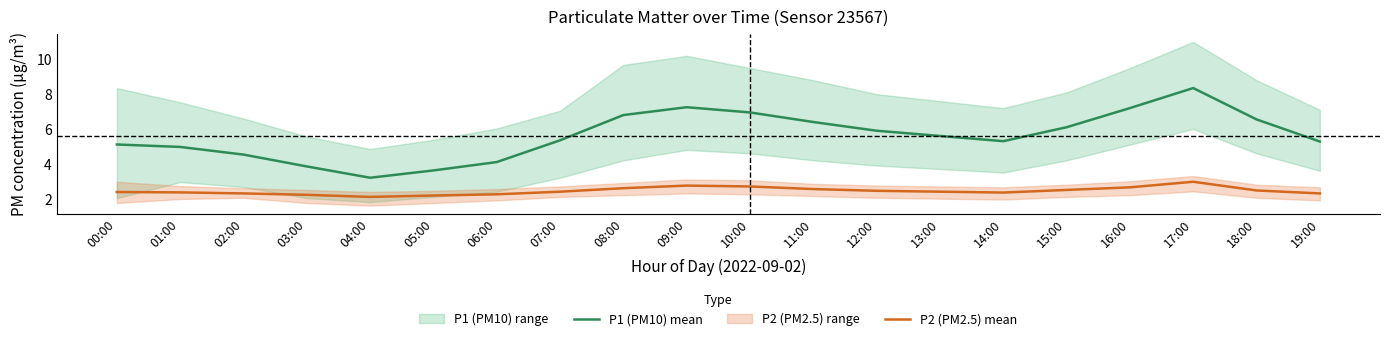

List the labels in order of P1 (PM10) mean value, largest first.

17:00, 09:00, 16:00, 10:00, 08:00, 18:00, 11:00, 15:00, 12:00, 13:00, 07:00, 14:00, 19:00, 00:00, 01:00, 02:00, 06:00, 03:00, 05:00, 04:00